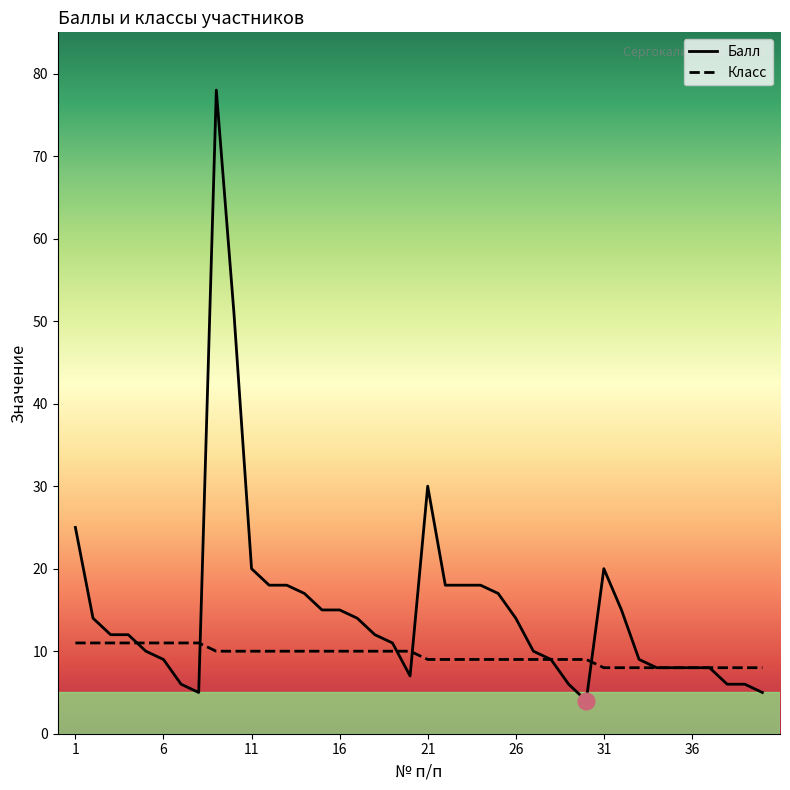

Which series has the largest total across all categories?

Балл